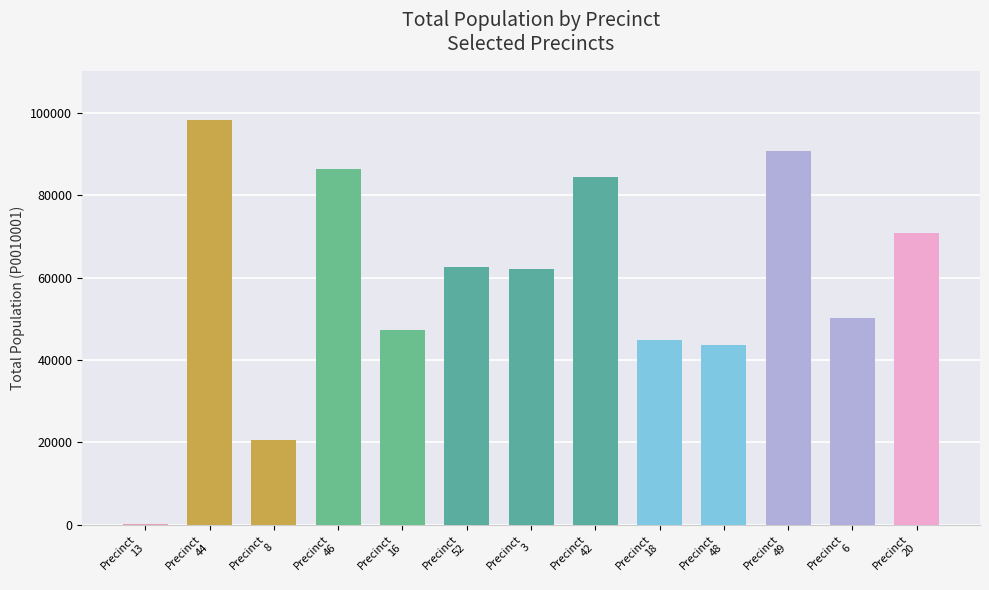

What position from the right is 8?

11